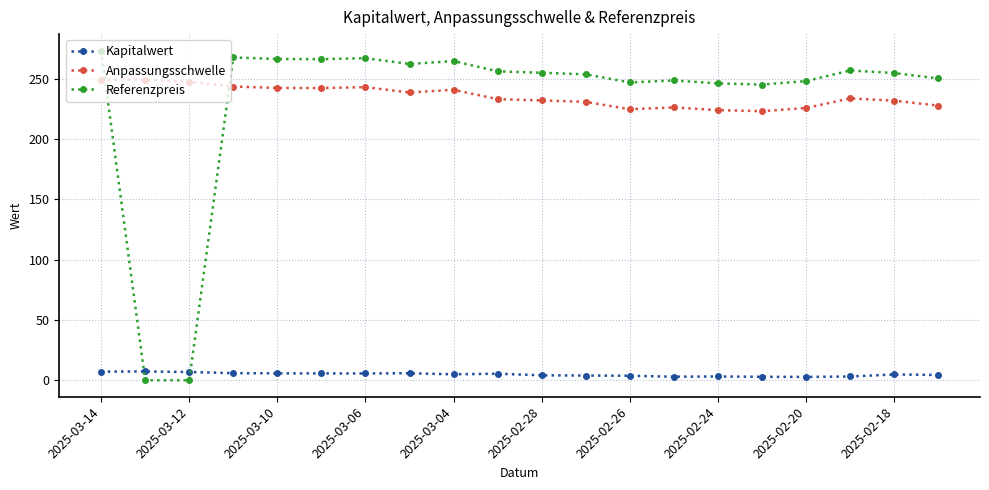

True or false: Anpassungsschwelle has more than 1 points higher than both neighbors.

True